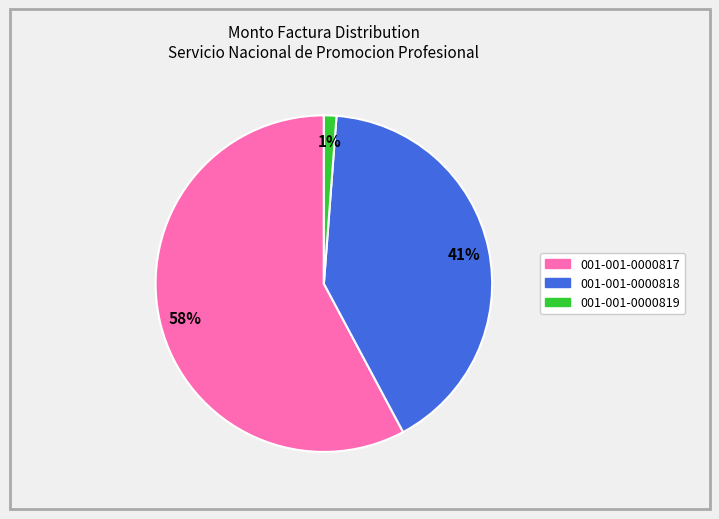

What percentage is the 001-001-0000819 slice, to the nearest percent?

1%